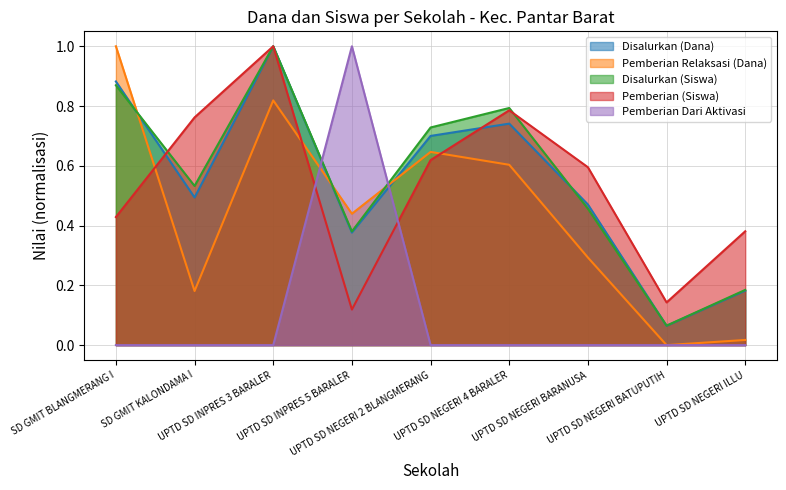

Which series changed the most between UPTD SD NEGERI 2 BLANGMERANG and UPTD SD NEGERI 4 BARALER?

Pemberian (Siswa)